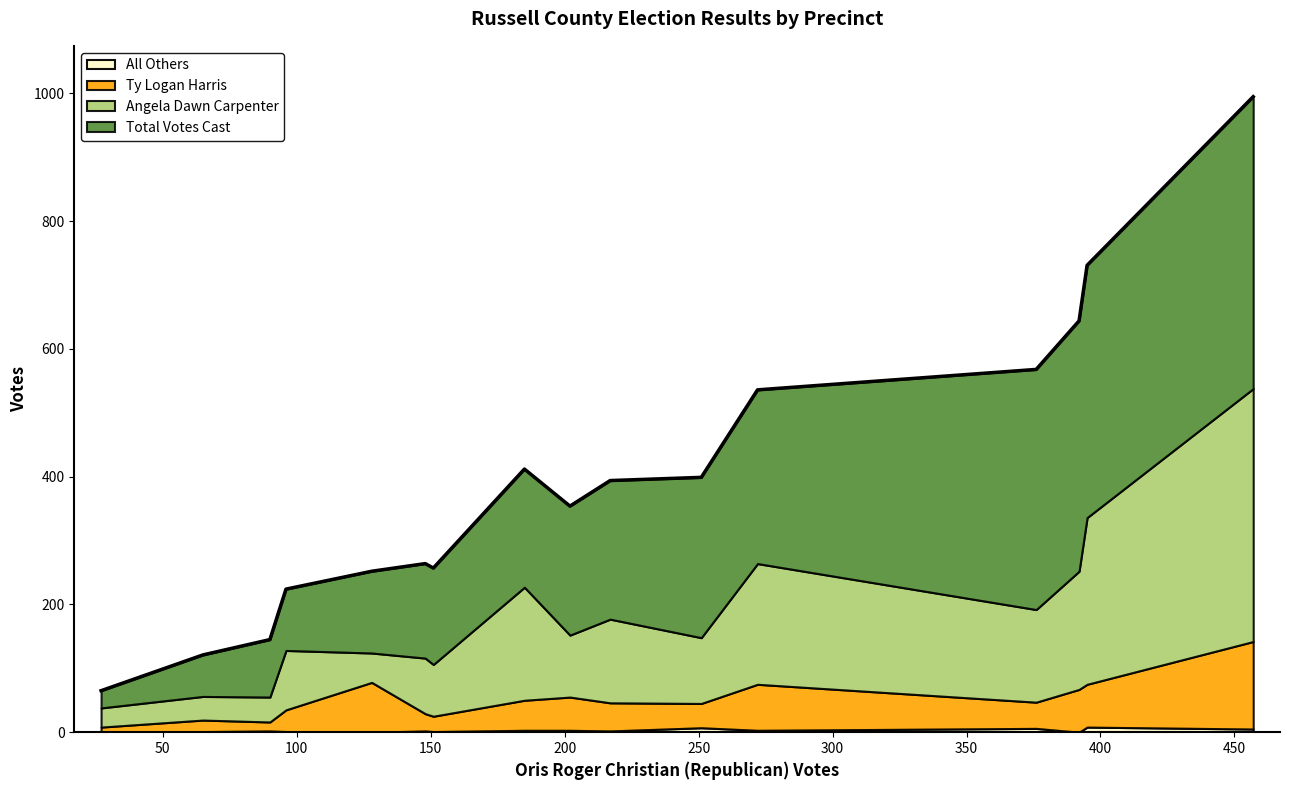

Which series has the largest range (max minus min)?

Total Votes Cast